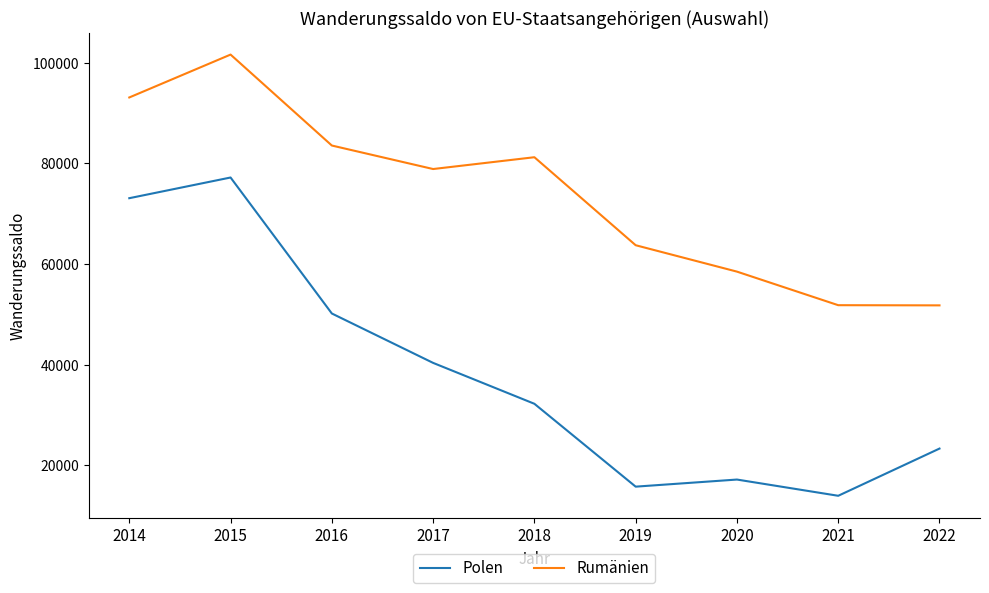

At which label does Rumänien reach its peak?

2015